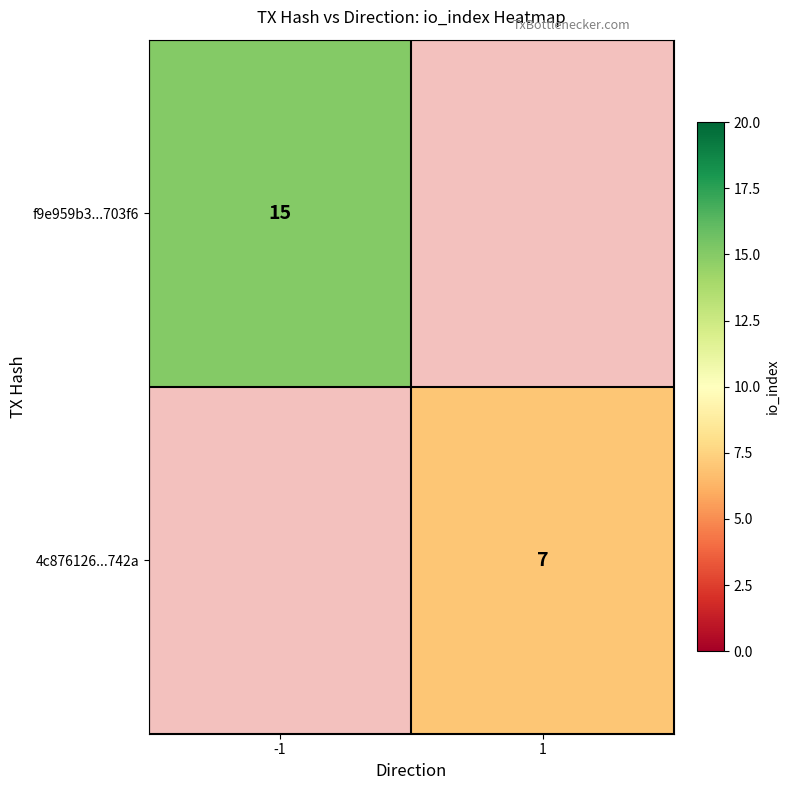

The 4c876126...742a series shows 12.5 at 1. True or false?

False